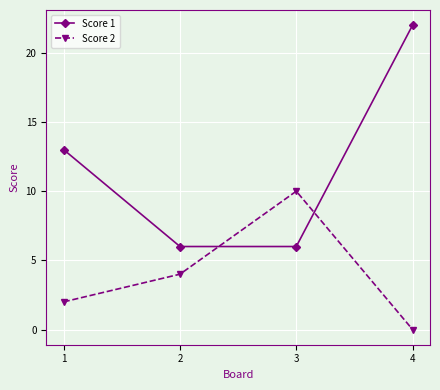

Which series has the widest spread of values?

Score 1